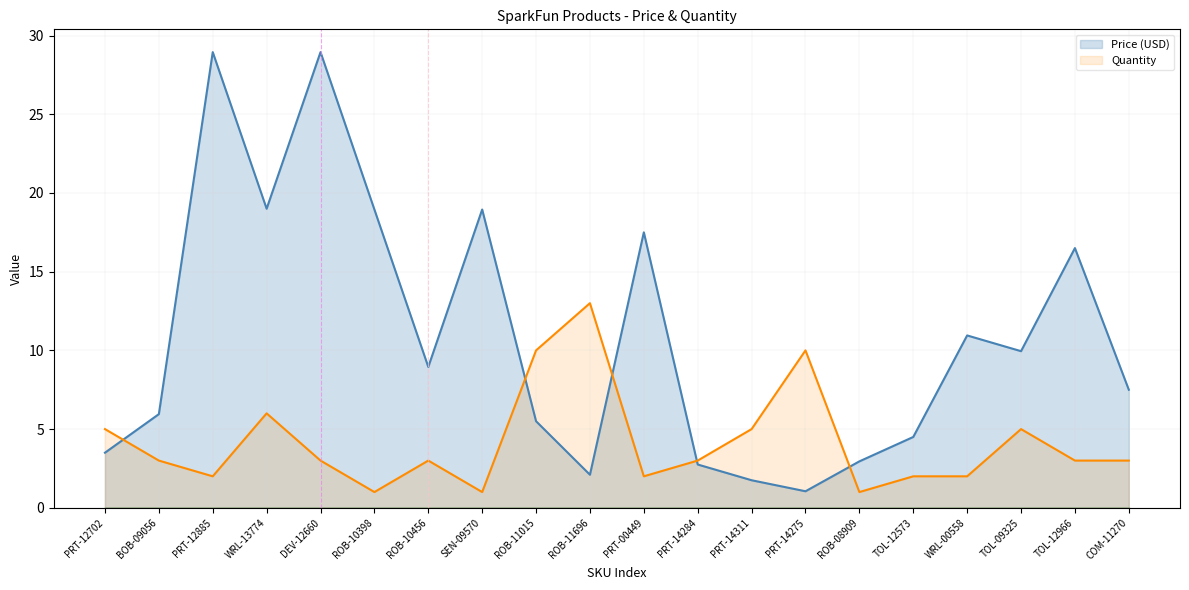

What are all the series names shown in the legend?

Price (USD), Quantity